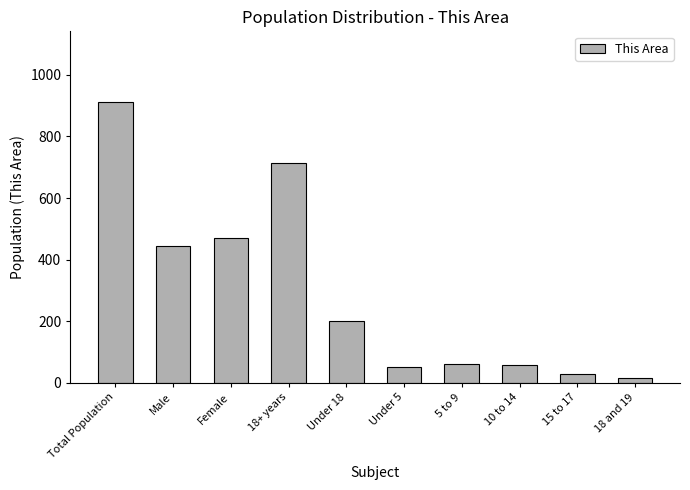

What is the difference between the second highest and minimum values?

696